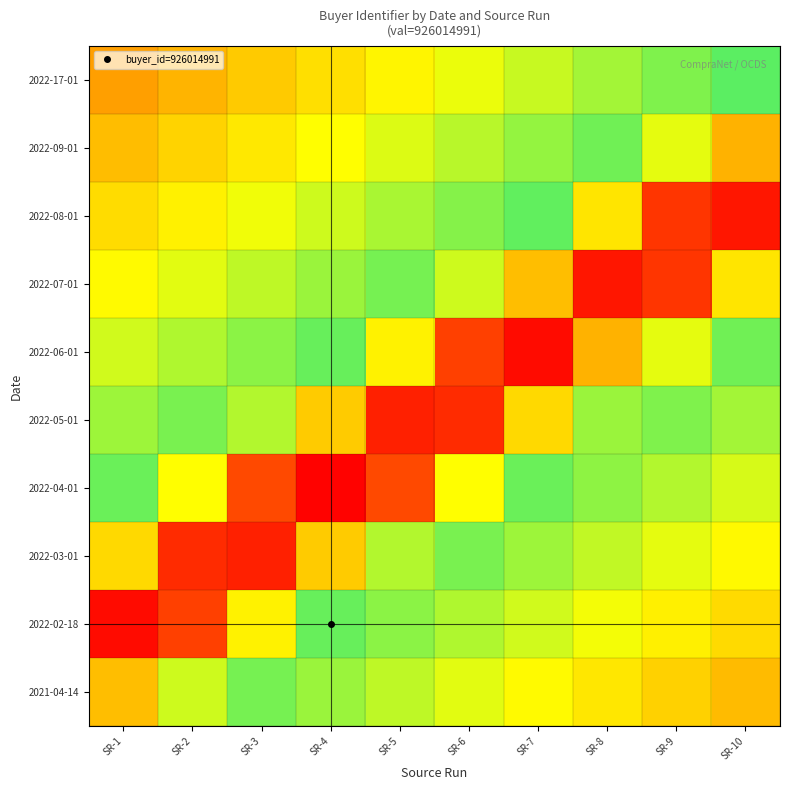

Reading left to right, transcribe all the data shown in this chart.

2021-04-14: SR-1=75.0	SR-2=63.3	SR-3=42.3	SR-4=40.0	SR-5=37.7	SR-6=35.3	SR-7=33.0	SR-8=30.7	SR-9=28.3	SR-10=26.0
2022-02-18: SR-1=98.3	SR-2=91.6	SR-3=68.3	SR-4=43.3	SR-5=41.0	SR-6=38.7	SR-7=36.3	SR-8=34.0	SR-9=31.7	SR-10=29.3
2022-03-01: SR-1=71.7	SR-2=94.3	SR-3=95.6	SR-4=73.3	SR-5=61.7	SR-6=42.0	SR-7=39.7	SR-8=37.3	SR-9=35.0	SR-10=32.7
2022-04-01: SR-1=43.0	SR-2=66.7	SR-3=90.3	SR-4=99.6	SR-5=90.3	SR-6=66.7	SR-7=43.0	SR-8=40.7	SR-9=38.3	SR-10=36.0
2022-05-01: SR-1=39.7	SR-2=42.0	SR-3=61.7	SR-4=73.3	SR-5=95.6	SR-6=94.3	SR-7=71.7	SR-8=60.0	SR-9=41.7	SR-10=39.3
2022-06-01: SR-1=36.3	SR-2=38.7	SR-3=41.0	SR-4=43.3	SR-5=68.3	SR-6=91.6	SR-7=98.3	SR-8=76.7	SR-9=65.0	SR-10=42.7
2022-07-01: SR-1=33.0	SR-2=35.3	SR-3=37.7	SR-4=40.0	SR-5=42.3	SR-6=63.3	SR-7=75.0	SR-8=96.9	SR-9=92.9	SR-10=70.0
2022-08-01: SR-1=29.7	SR-2=32.0	SR-3=34.3	SR-4=36.7	SR-5=39.0	SR-6=41.3	SR-7=43.7	SR-8=70.0	SR-9=92.9	SR-10=96.9
2022-09-01: SR-1=26.3	SR-2=28.7	SR-3=31.0	SR-4=33.3	SR-5=35.7	SR-6=38.0	SR-7=40.3	SR-8=42.7	SR-9=65.0	SR-10=76.7
2022-17-01: SR-1=23.0	SR-2=25.3	SR-3=27.7	SR-4=30.0	SR-5=32.3	SR-6=34.7	SR-7=37.0	SR-8=39.3	SR-9=41.7	SR-10=44.0